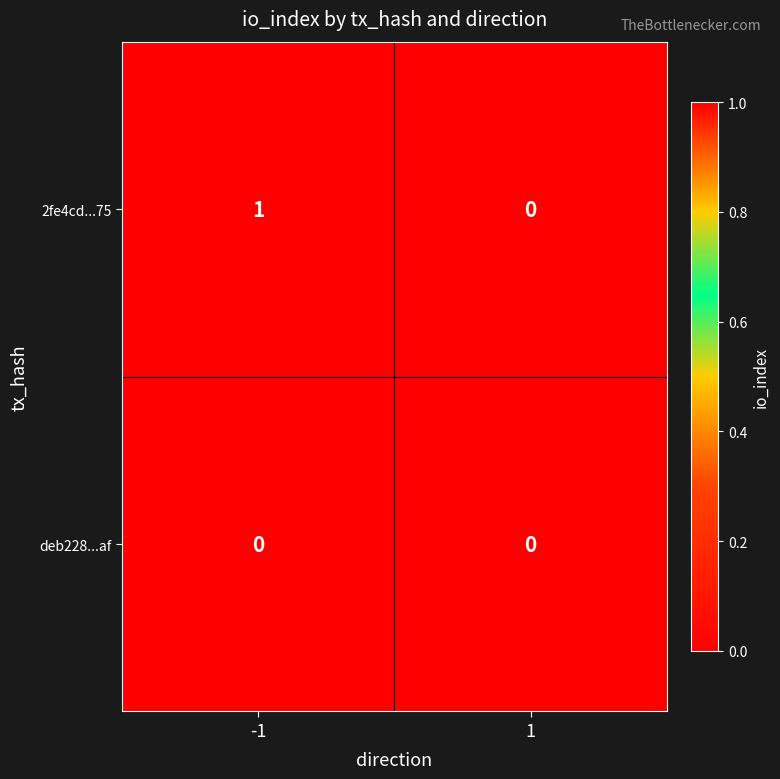

Which series has the largest total across all categories?

2fe4cd...75